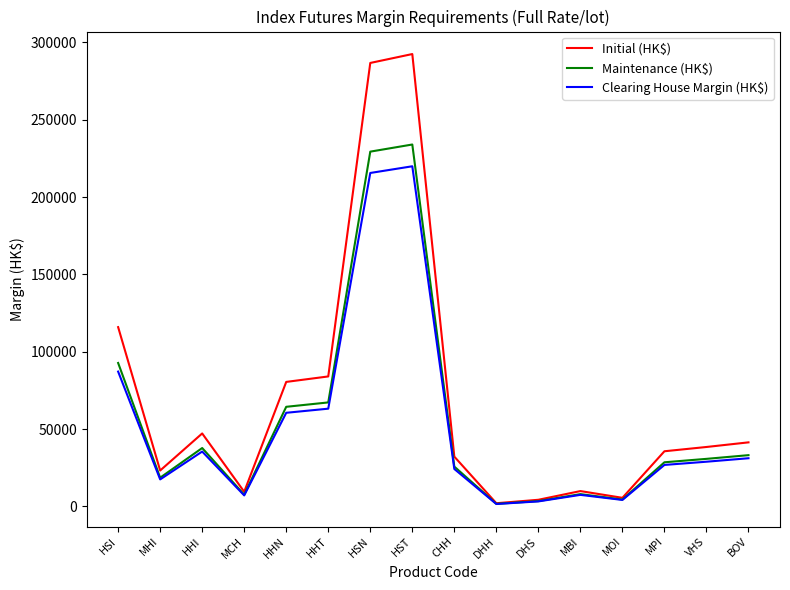

What is the maximum value for Maintenance (HK$)?

234004